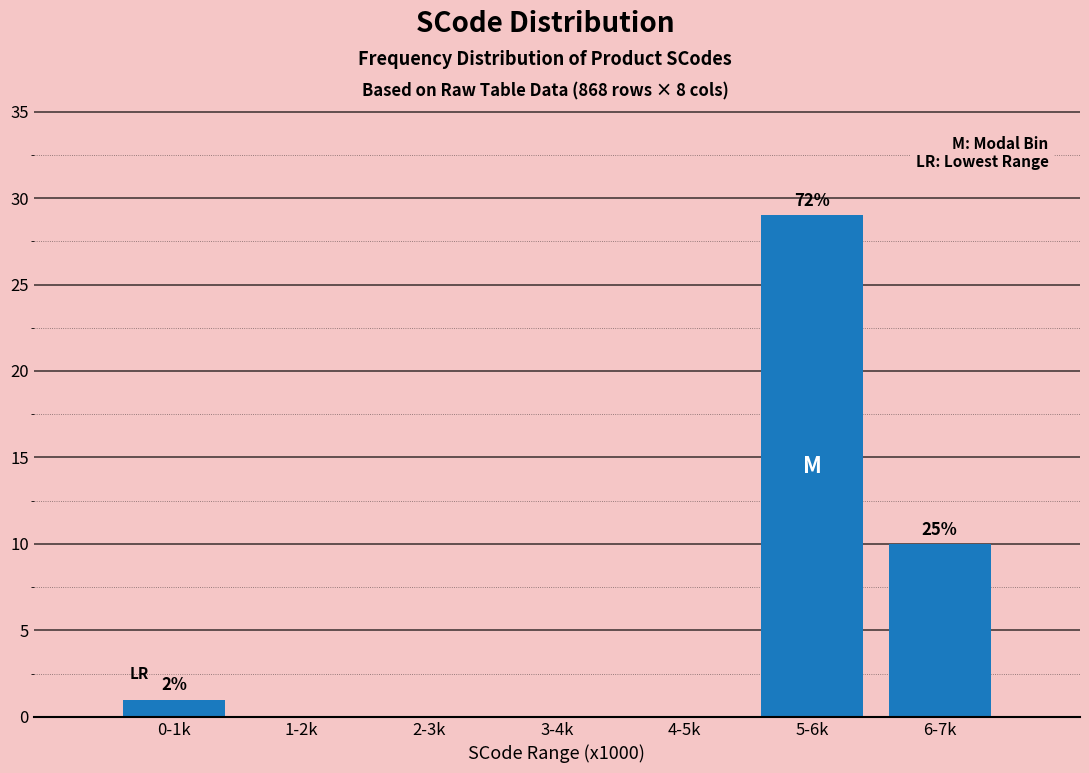

Reading left to right, list all the values displayed in this chart.

0-1k=1	1-2k=0	2-3k=0	3-4k=0	4-5k=0	5-6k=29	6-7k=10